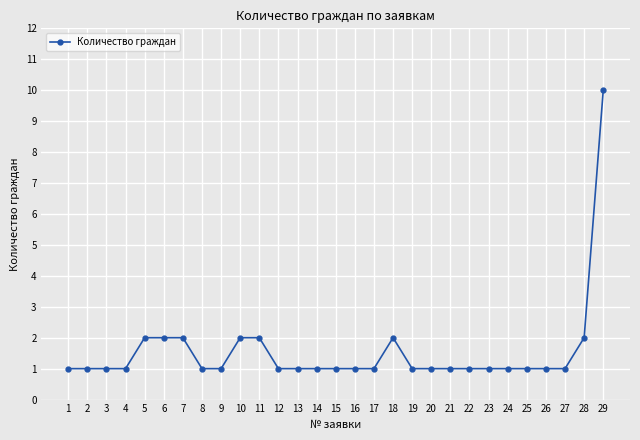

Which has a higher value, 25 or 11?

11